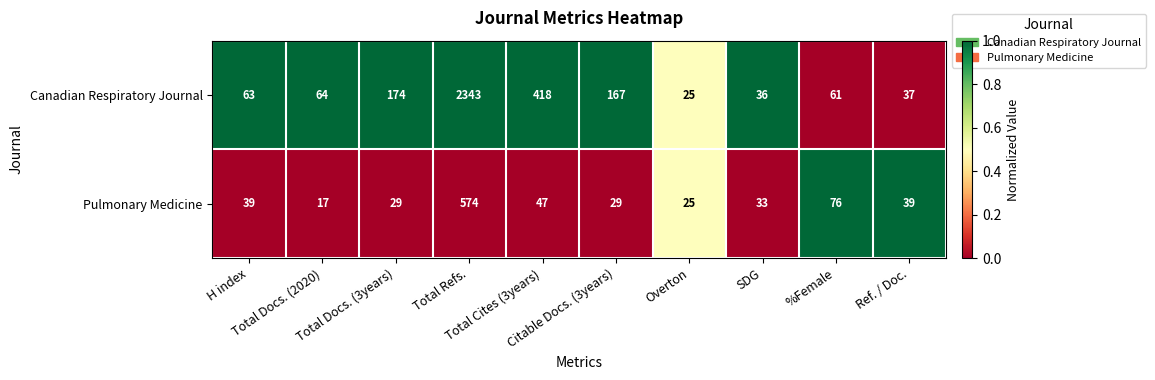

Which series has the largest range (max minus min)?

Canadian Respiratory Journal